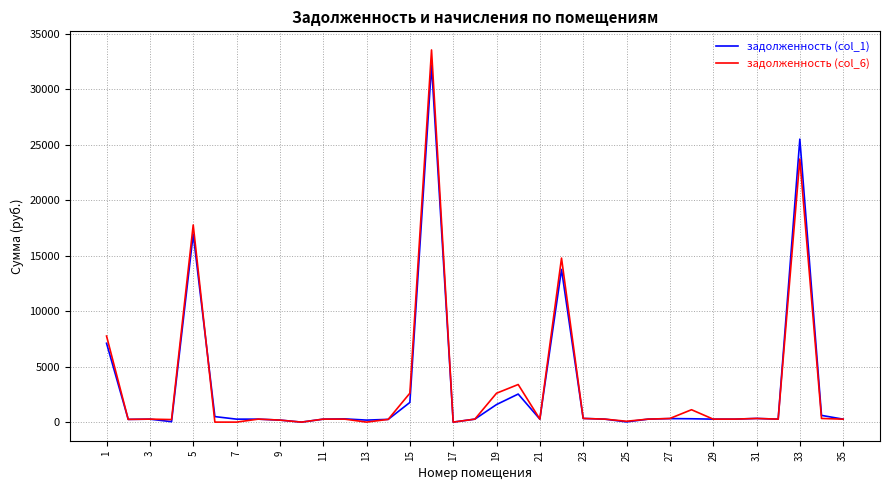

What is the highest value of the задолженность (col_1) series?

32164.2